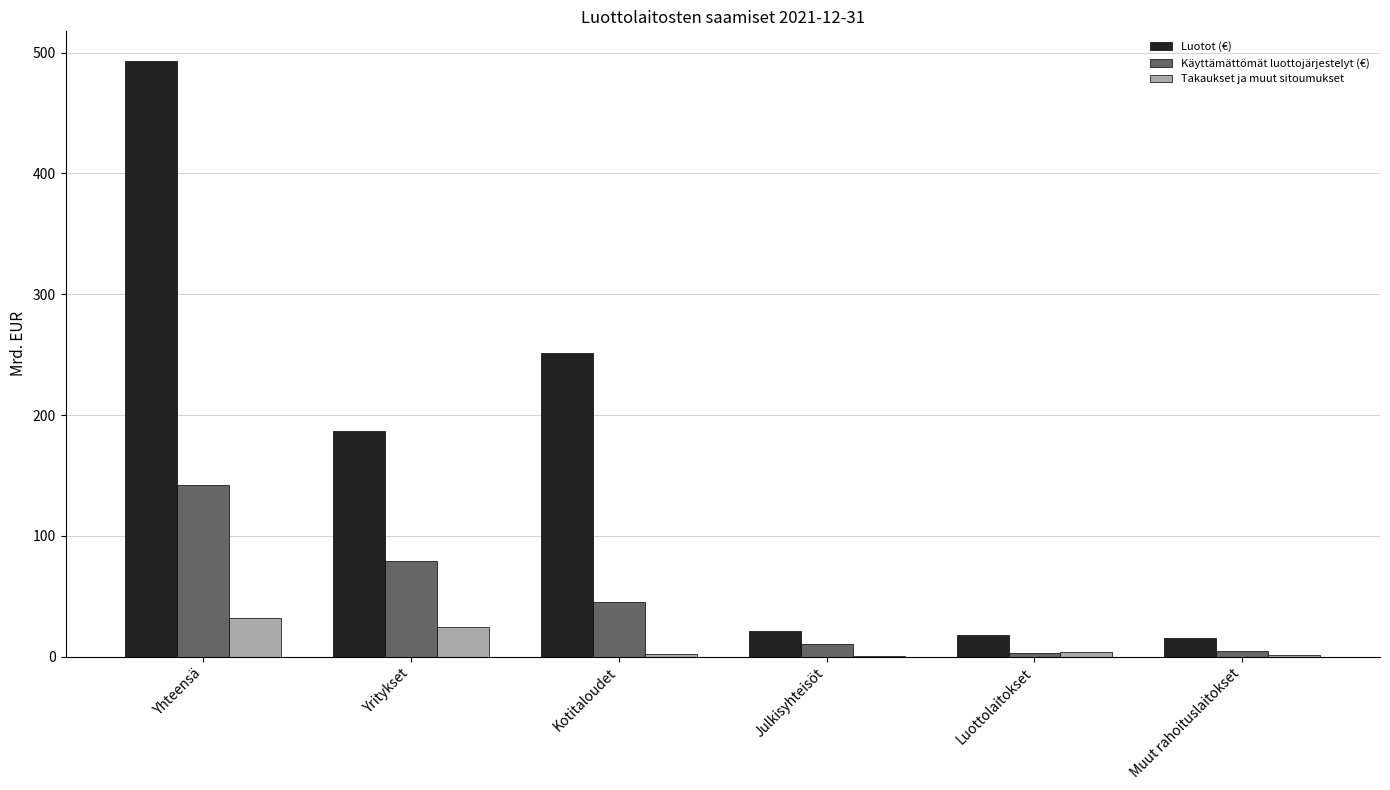

Is the value of Käyttämättömät luottojärjestelyt (€) at Yhteensä greater than the value of Luotot (€) at Yritykset?

No